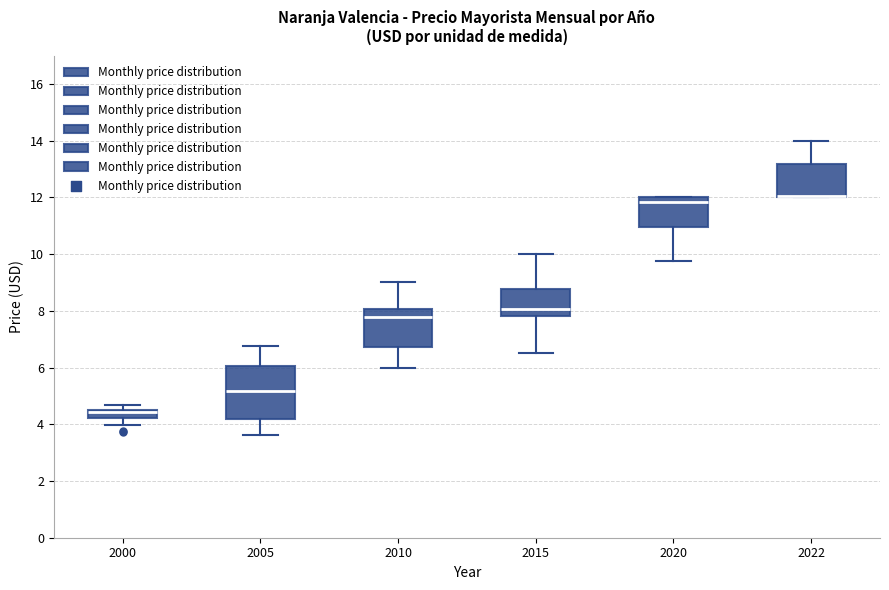

Comparing the boxes themselves (not the whiskers), which one is the tallest?

2005